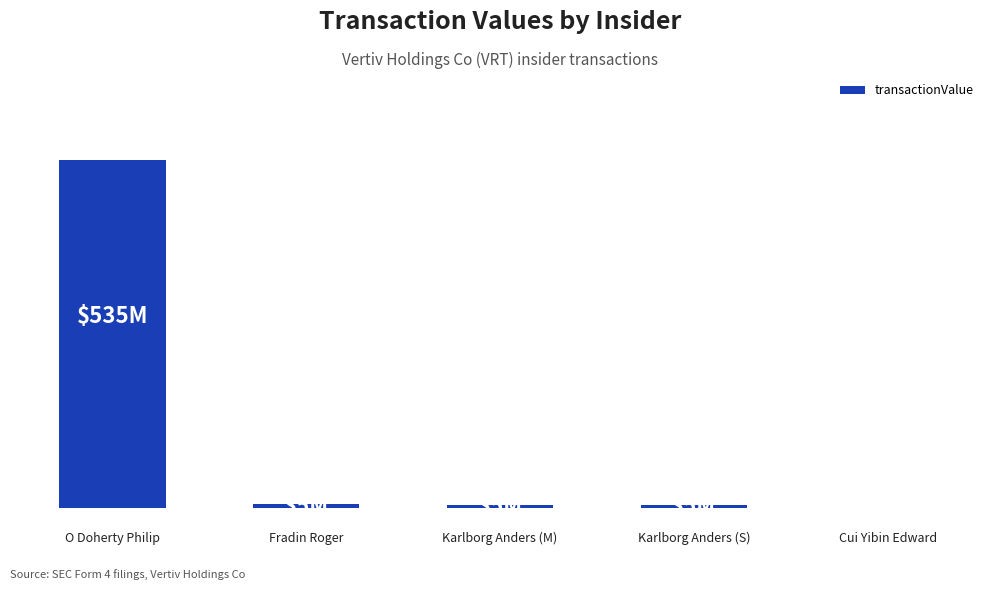

Reading left to right, transcribe all the data shown in this chart.

O Doherty Philip=534943537	Fradin Roger=5194802	Karlborg Anders (M)=4888572	Karlborg Anders (S)=4888572	Cui Yibin Edward=63053